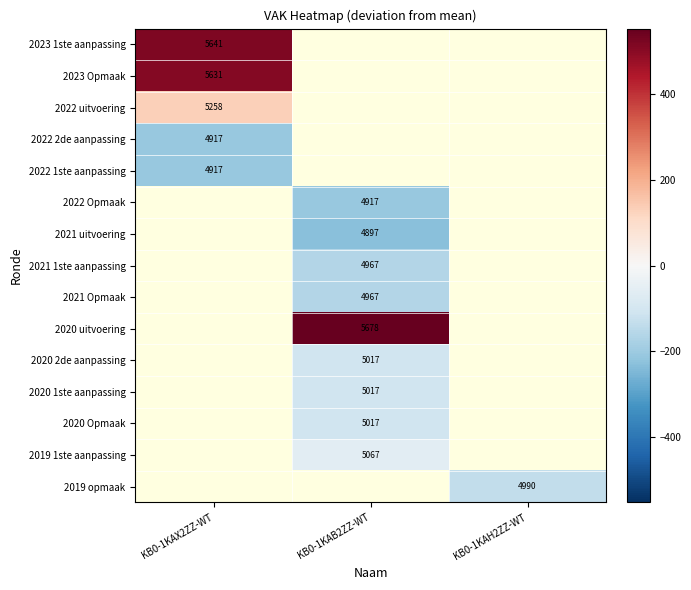

List the labels in order of 2022 Opmaak value, smallest first.

KB0-1KAX2ZZ-WT, KB0-1KAB2ZZ-WT, KB0-1KAH2ZZ-WT